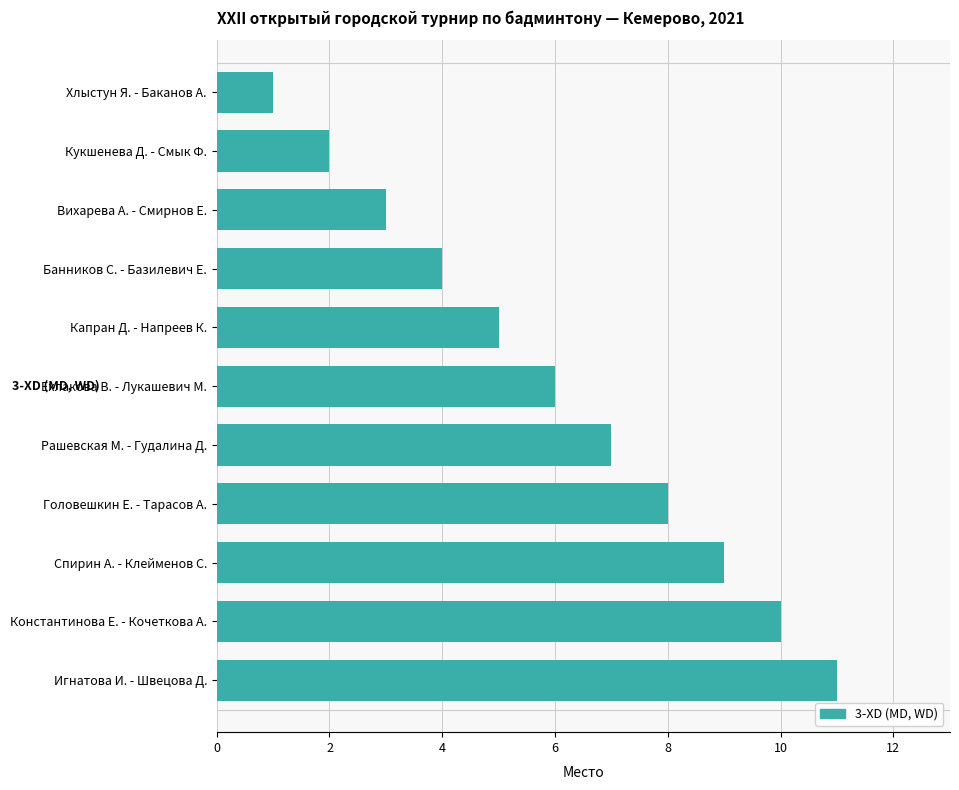

What is the maximum value shown in the chart?

11